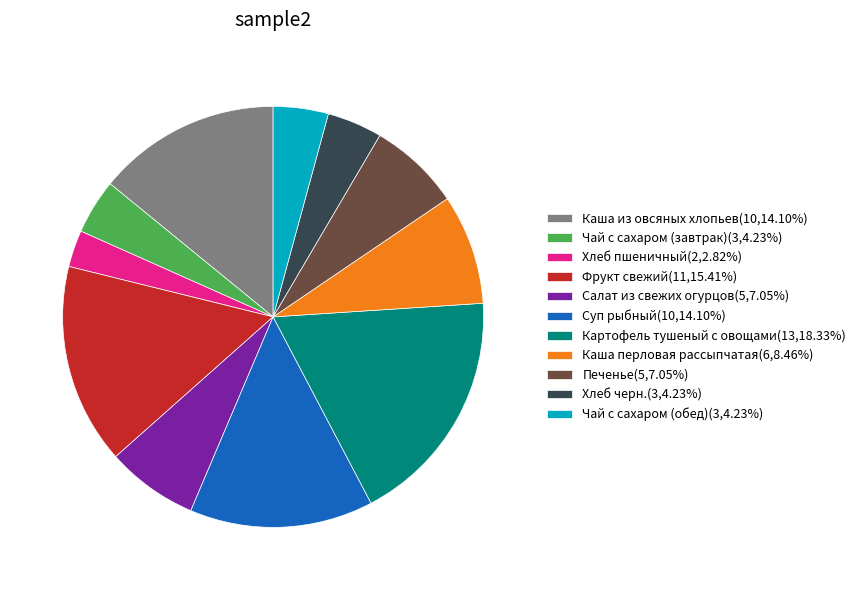

Is Чай с сахаром (обед) the majority of the pie?

No